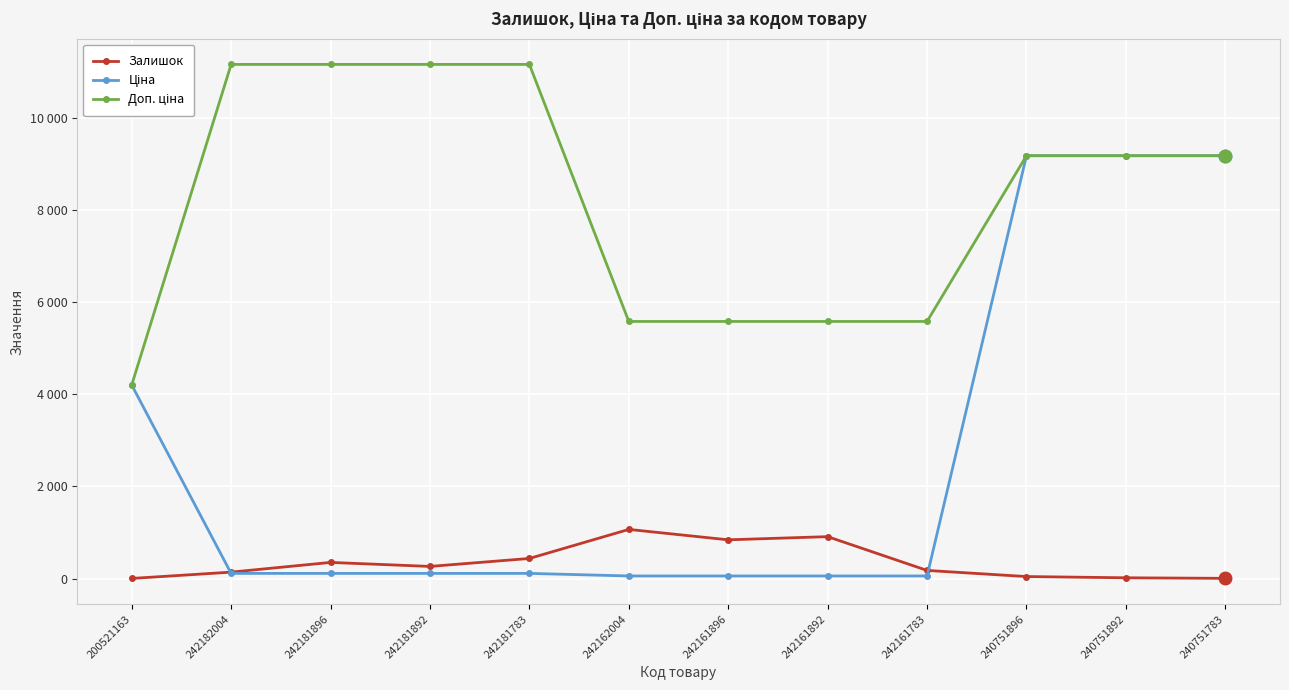

What is the label of the 1st point from the right?

240751783